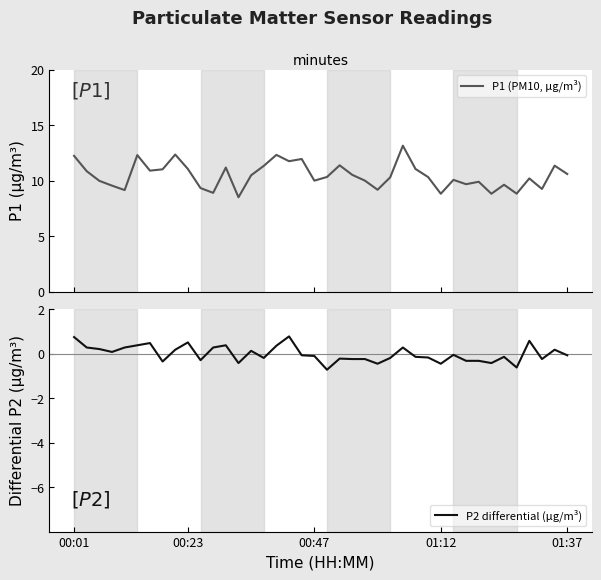

Which has a higher value, 00:01 or 22?

00:01